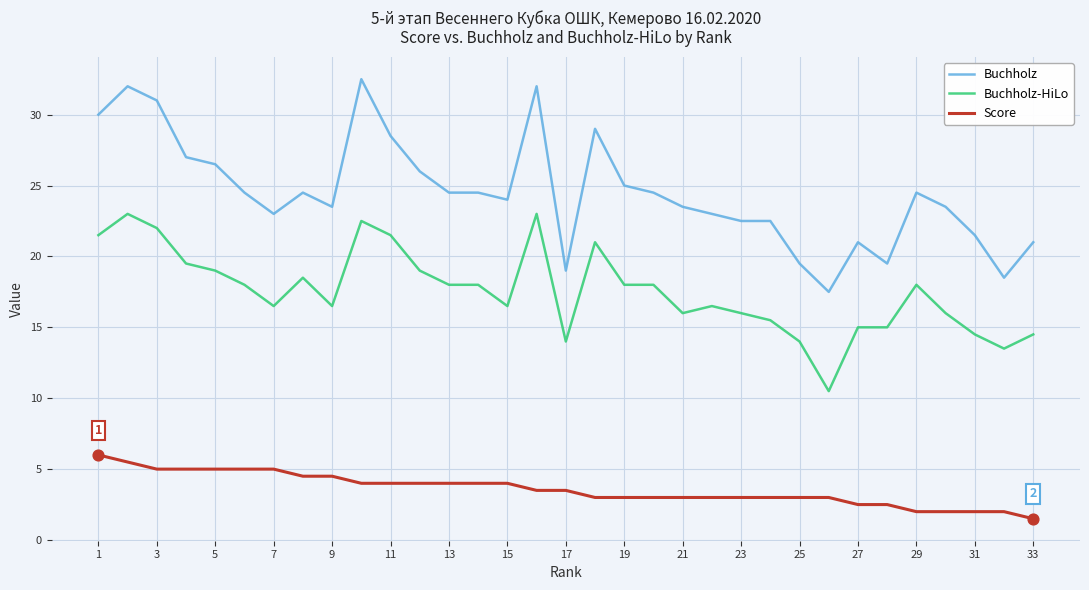

At how many categories does at least one series exceed 20?

28